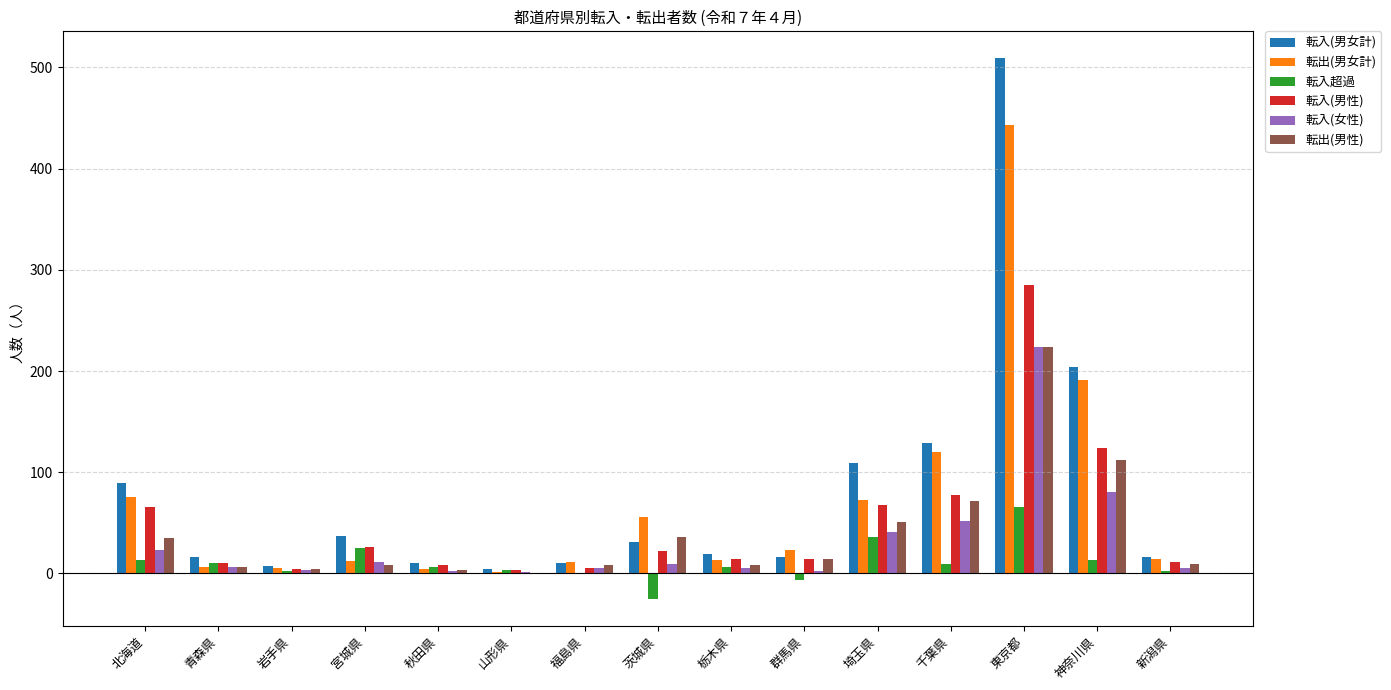

What is the sum of all 転入(男性) values?

737